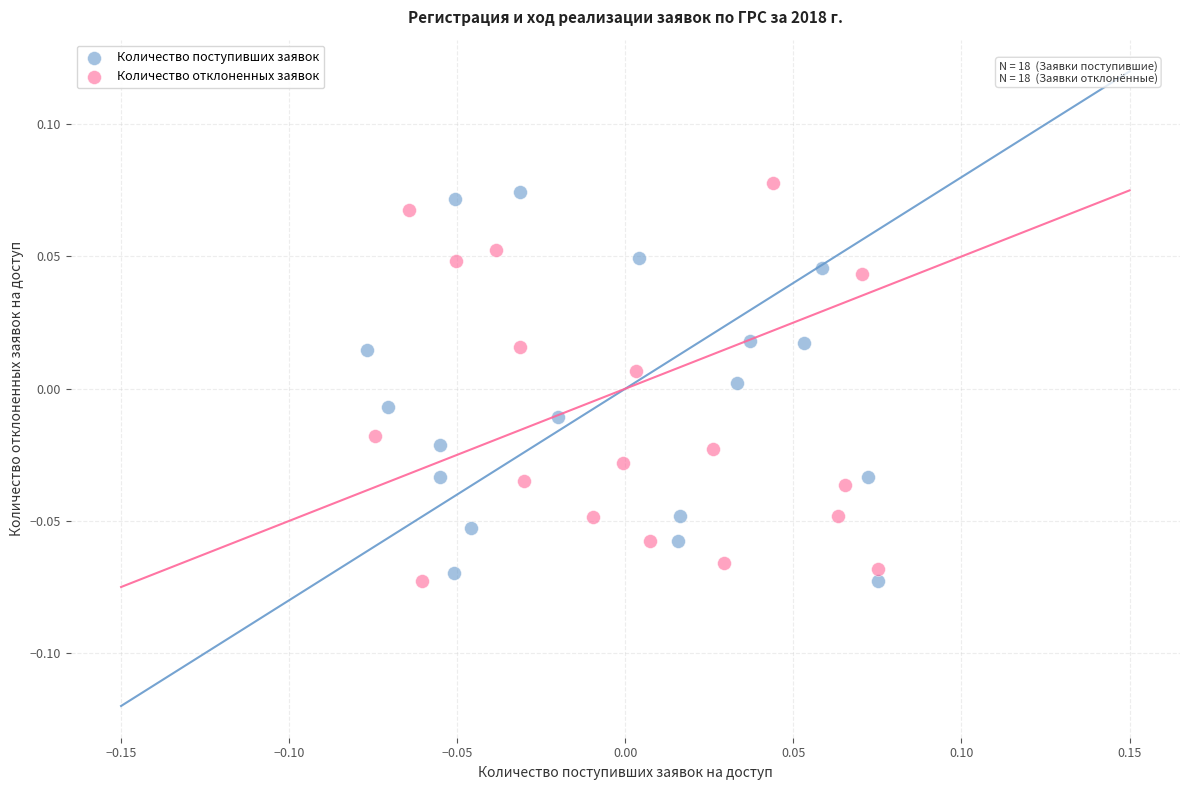

What are all the series names shown in the legend?

Количество поступивших заявок, Количество отклоненных заявок